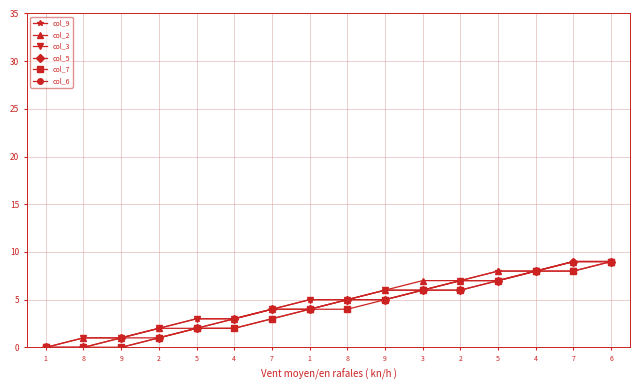

True or false: col_3 has more than 2 points higher than both neighbors.

False